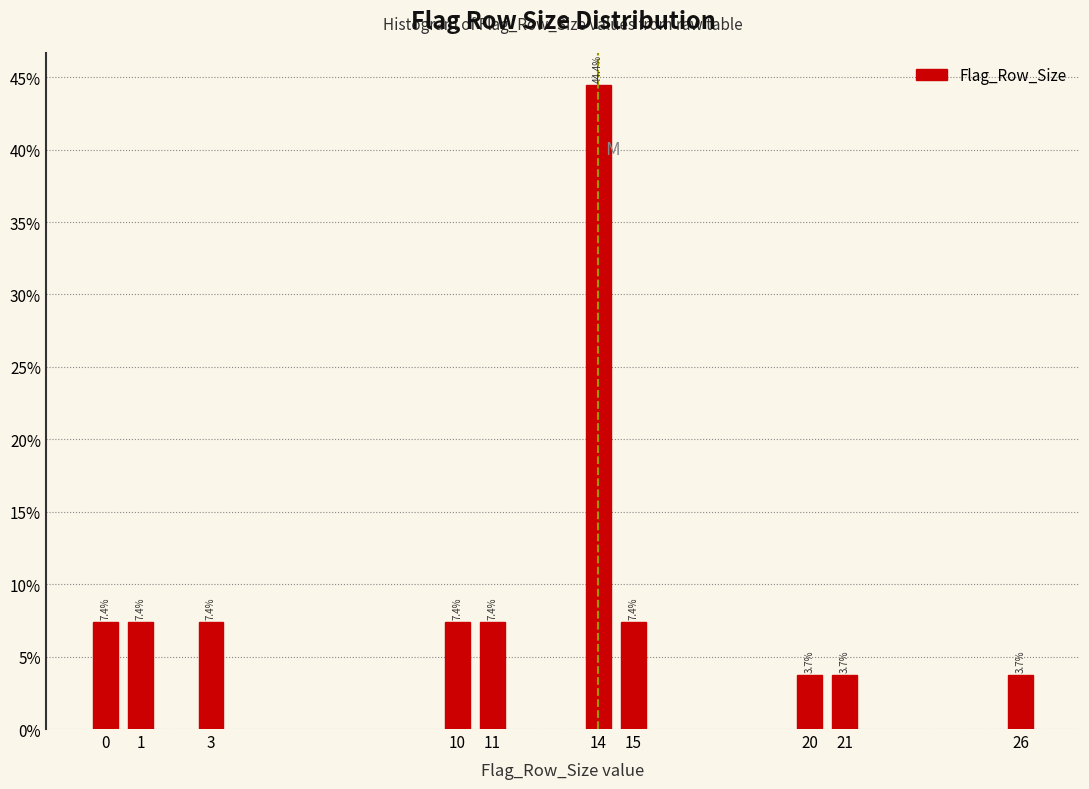

Does the chart contain any negative values?

No